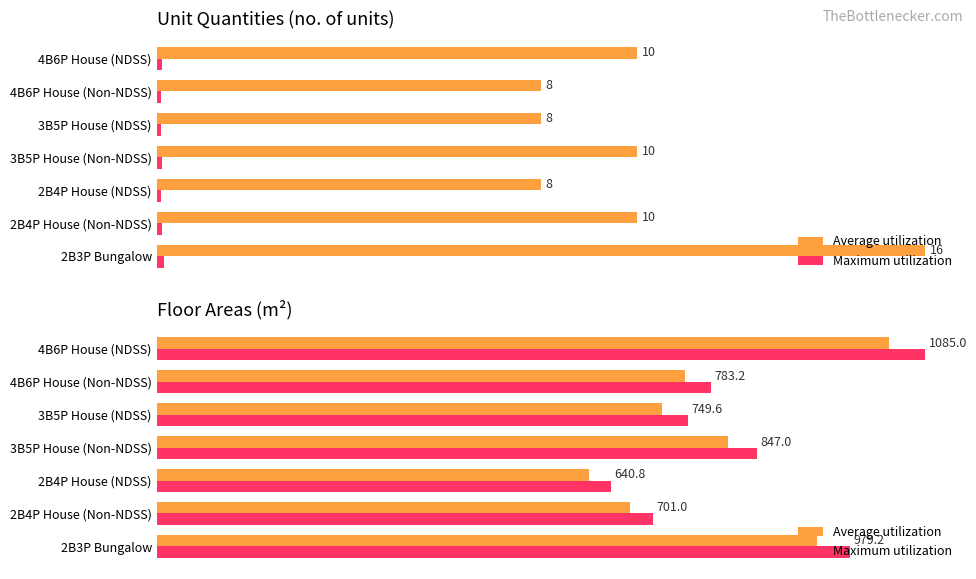

What are all the series names shown in the legend?

Average utilization, Maximum utilization